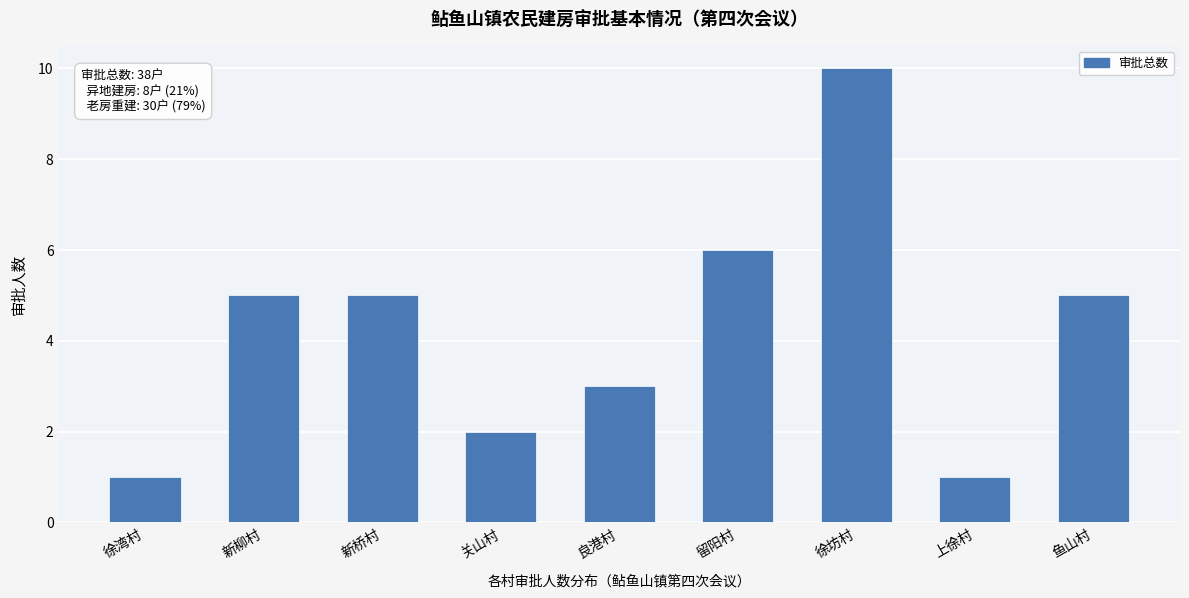

Reading left to right, list all the values displayed in this chart.

徐湾村=1	新柳村=5	新桥村=5	关山村=2	良港村=3	留阳村=6	徐坊村=10	上徐村=1	鱼山村=5